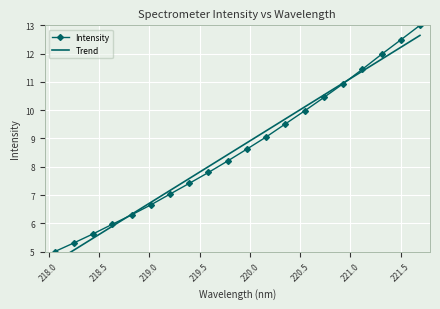

What is the value of the Intensity point at the 6th from the left?

6.7